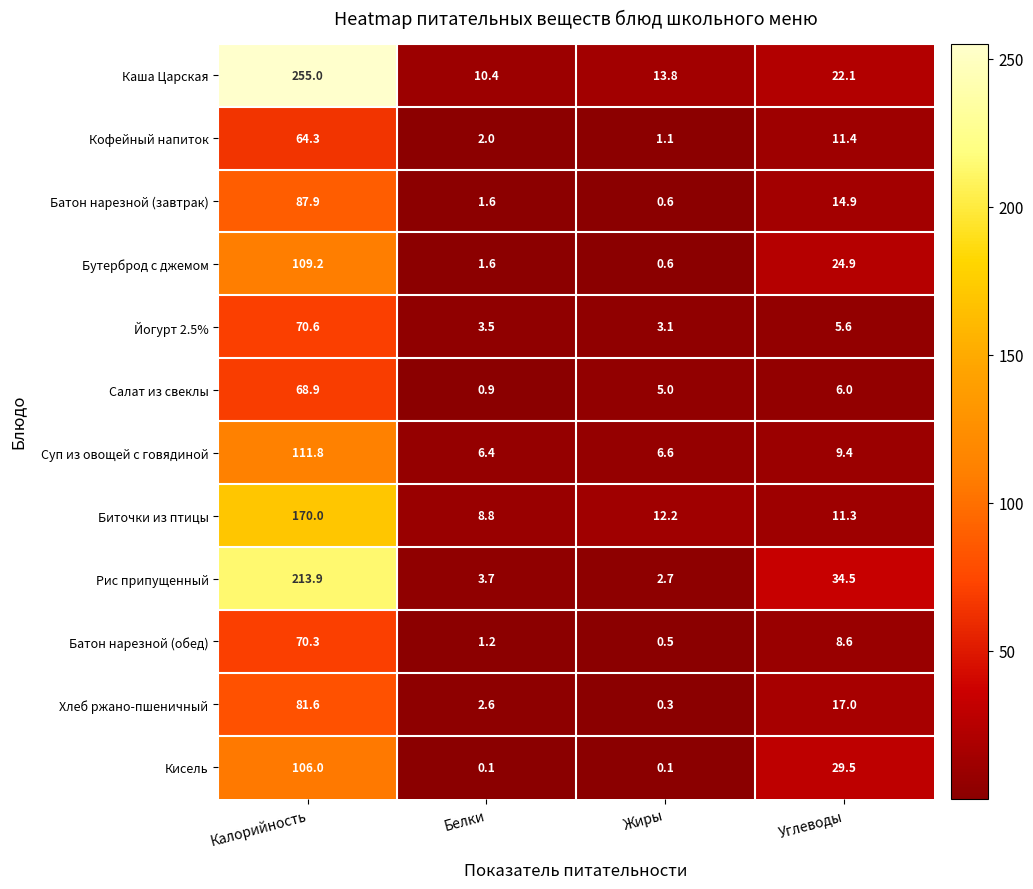

What is the spread (max minus min) of values at Калорийность?

190.7